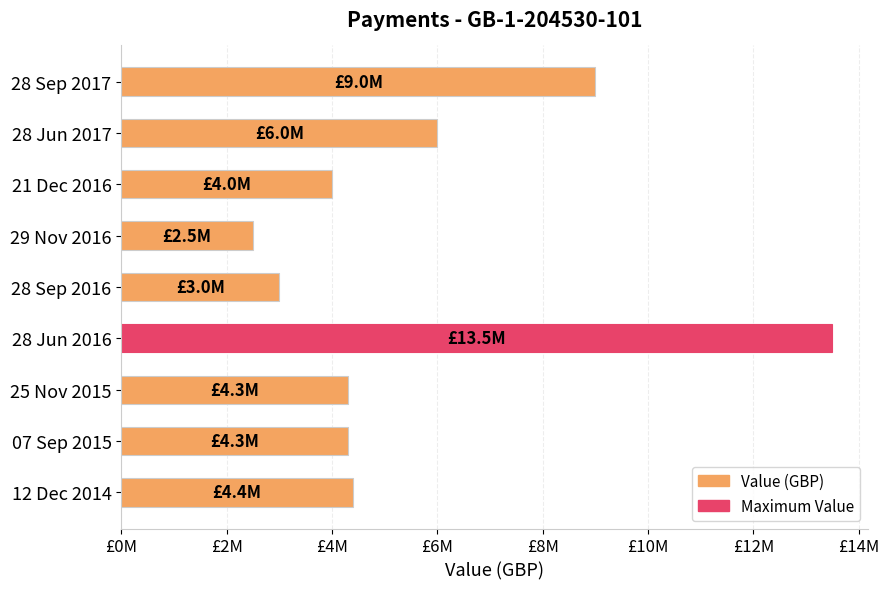

Does the chart contain any negative values?

No